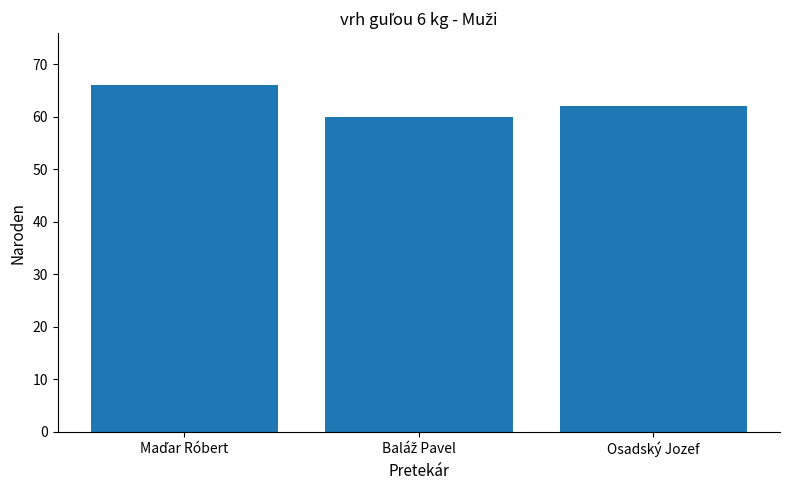

Reading left to right, extract all data points from this chart.

66	60	62